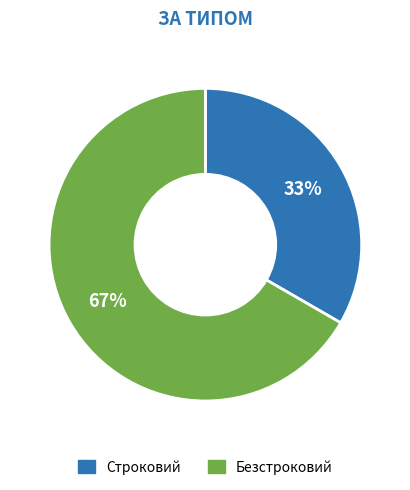

Is the sum of Безстроковий and Строковий greater than half?

Yes